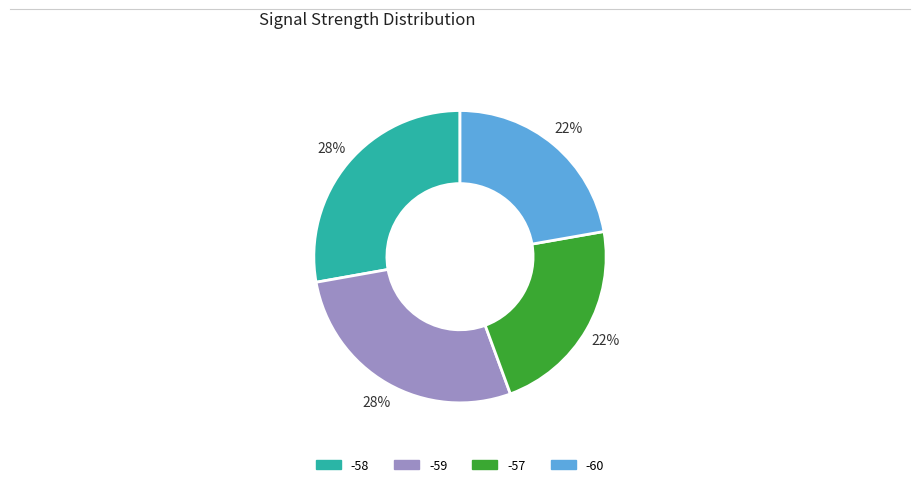

Is there a majority slice in this chart?

No